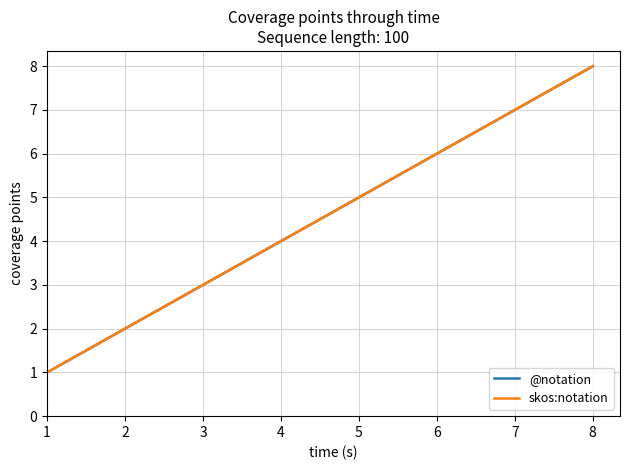

True or false: @notation has more than 2 points higher than both neighbors.

False